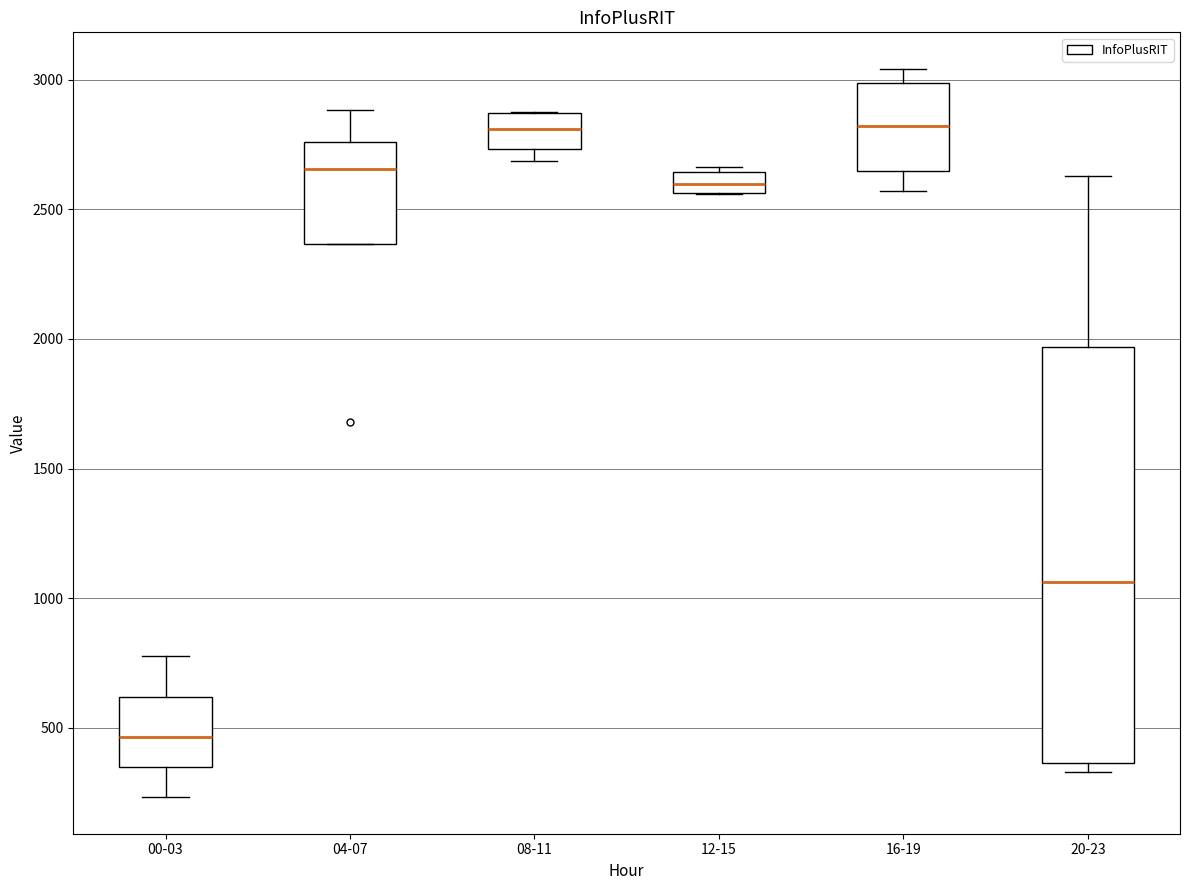

Which box is the tallest, from its lower edge to its upper edge?

20-23